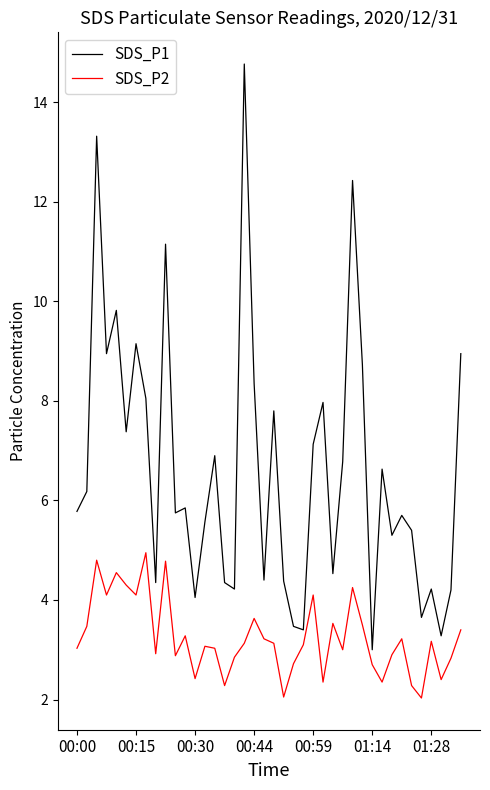

Rank the series by their average value, from highest to lowest.

SDS_P1, SDS_P2